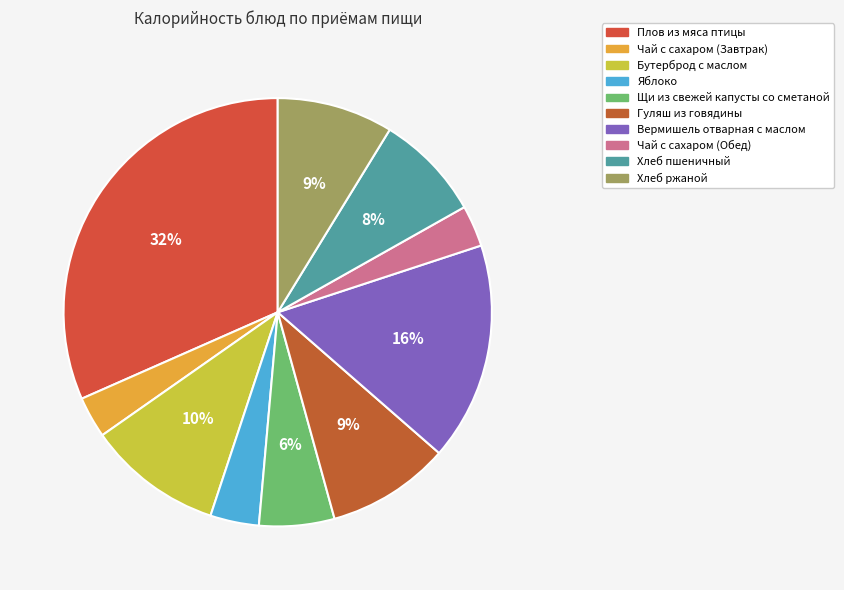

True or false: Чай с сахаром (Обед) accounts for 3% of the total.

True